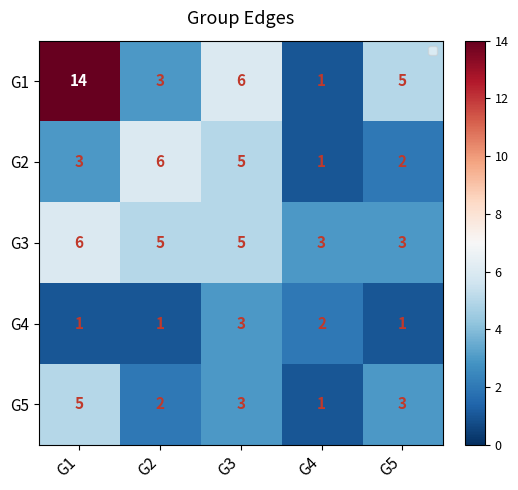

At which label does G4 reach its peak?

G3